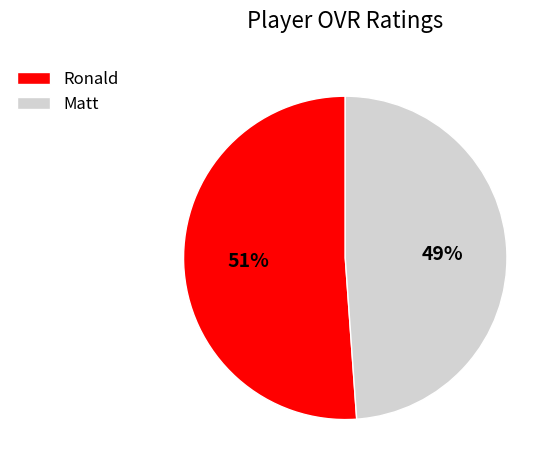

What percentage is the Ronald slice, to the nearest percent?

51%